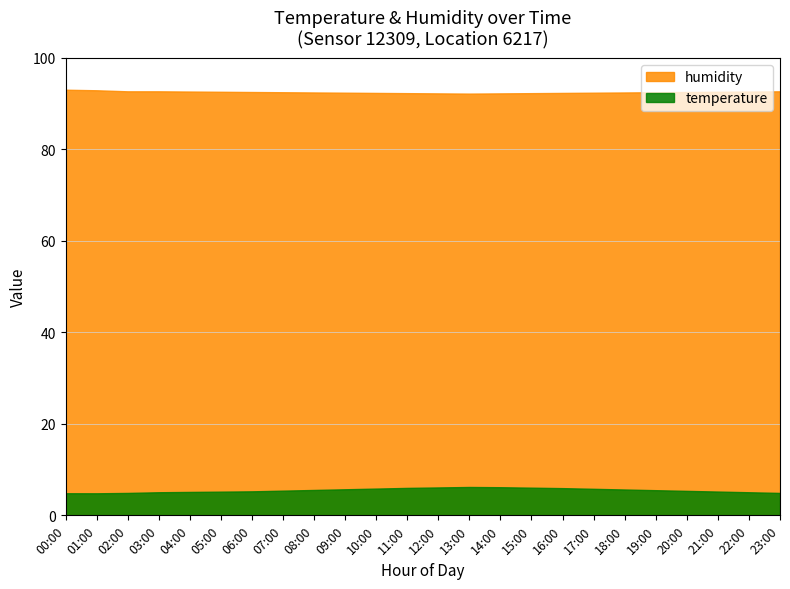

What is the sum of all temperature values?

131.6